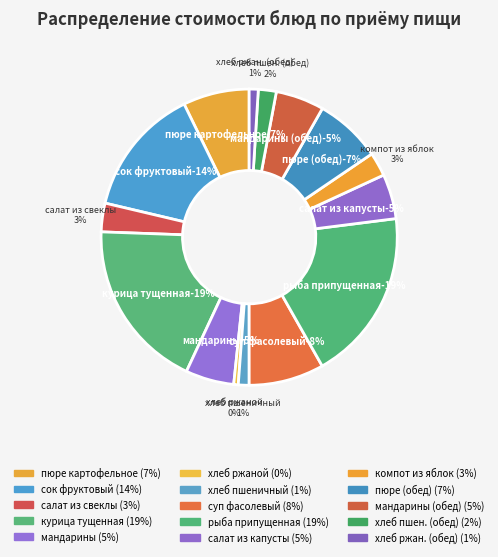

Approximately how many times larger is the value at салат из капусты compared to салат из свеклы?

1.6